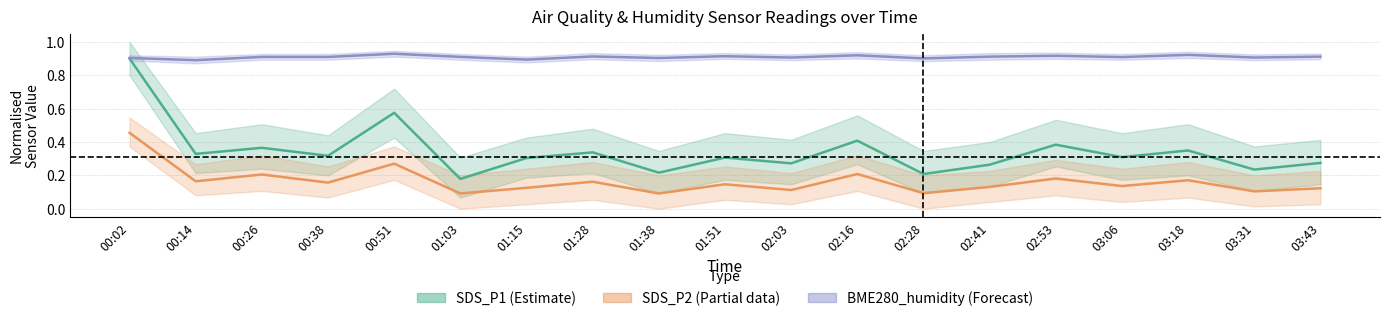

Does the chart display data point markers on the line(s)?

No